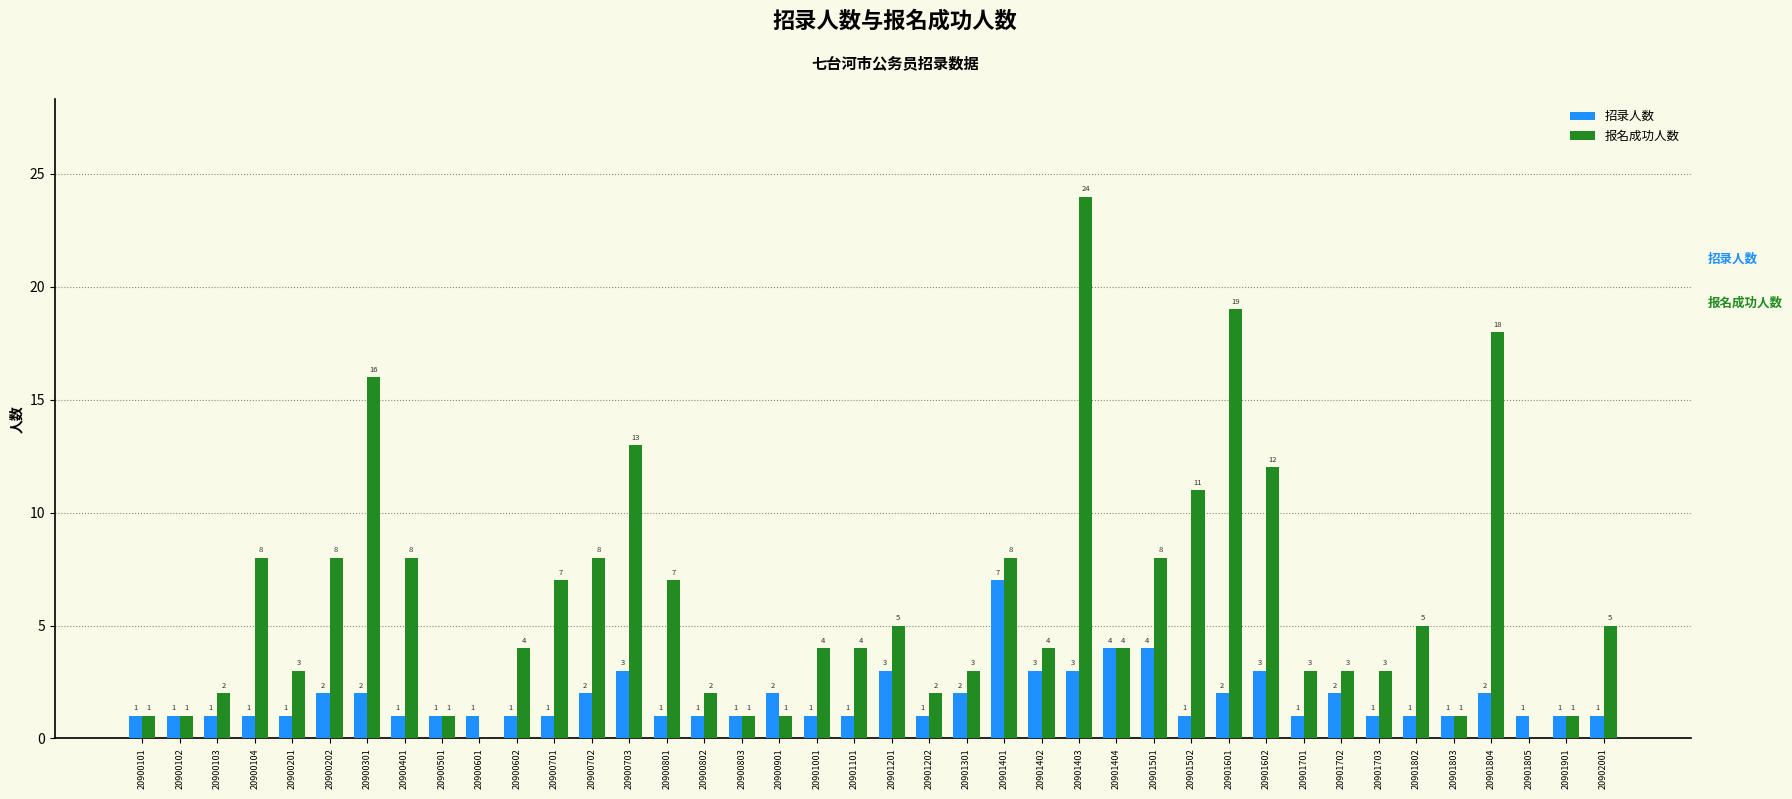

What is the sum of all 招录人数 values?

70